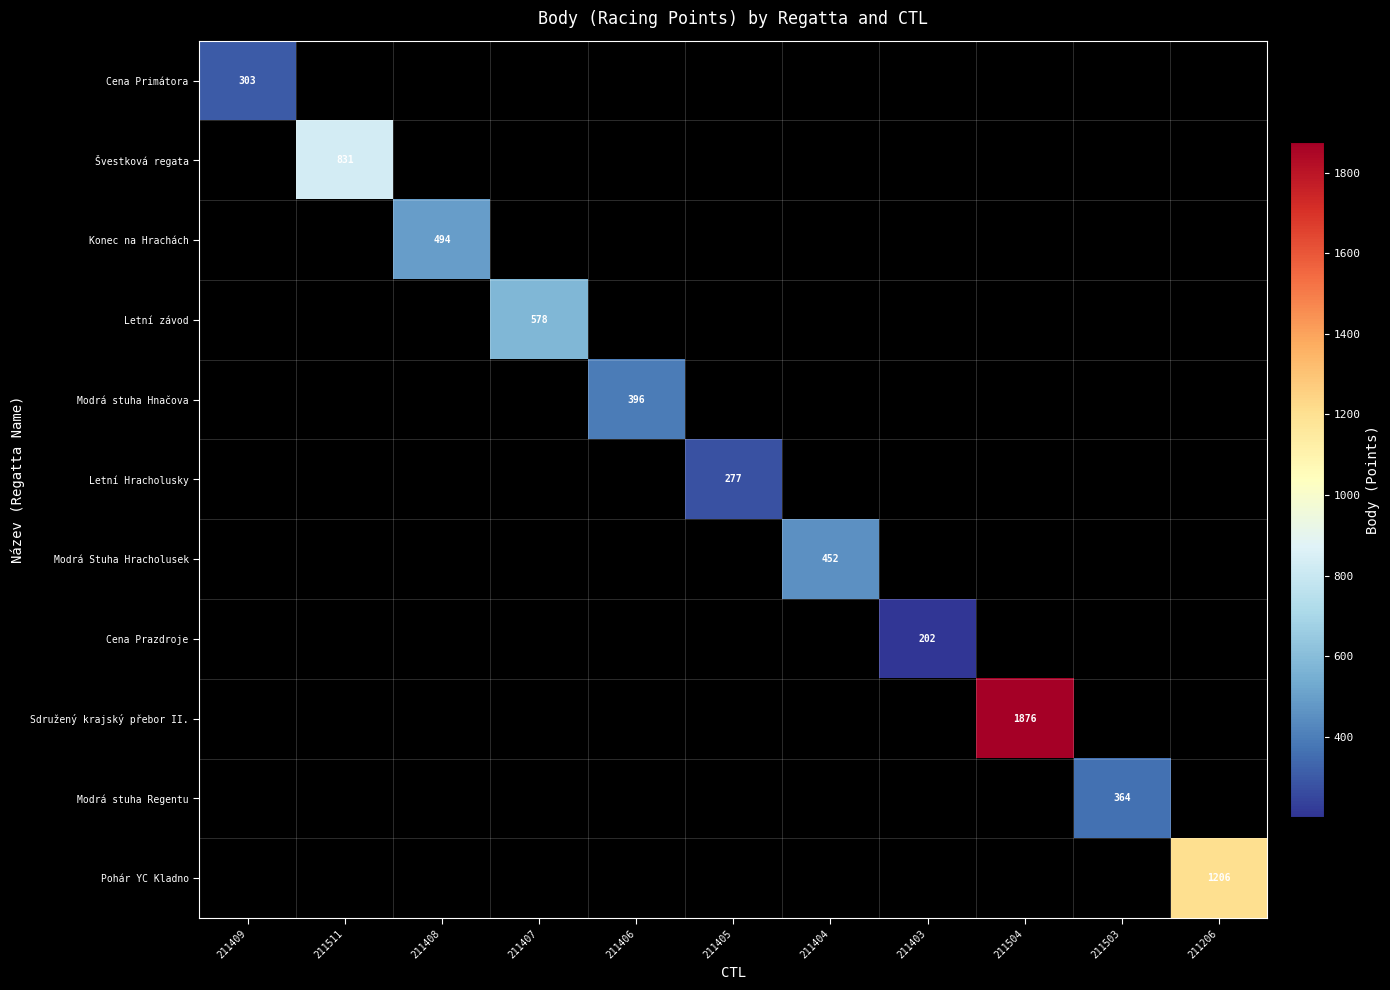

True or false: Pohár YC Kladno has a value of 1206 at 211206.

True